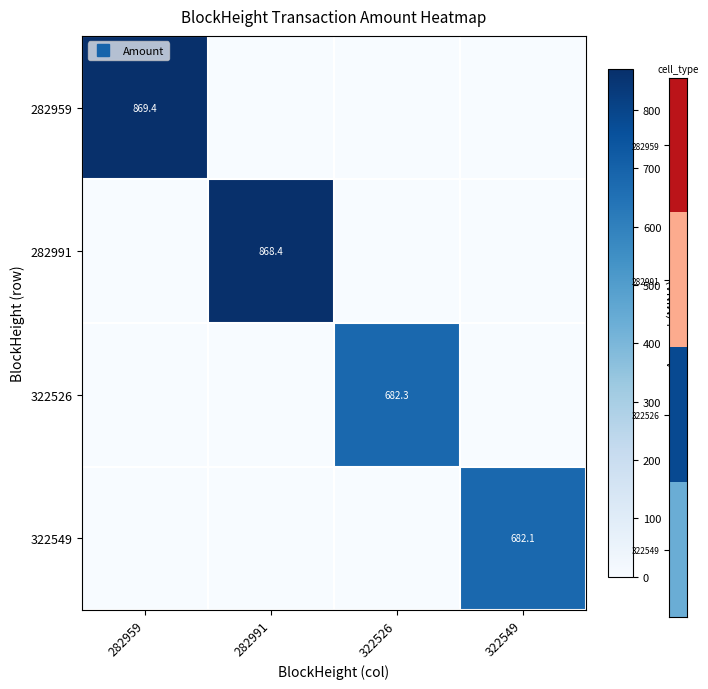

List the labels in order of 322549 value, largest first.

322549, 282959, 282991, 322526